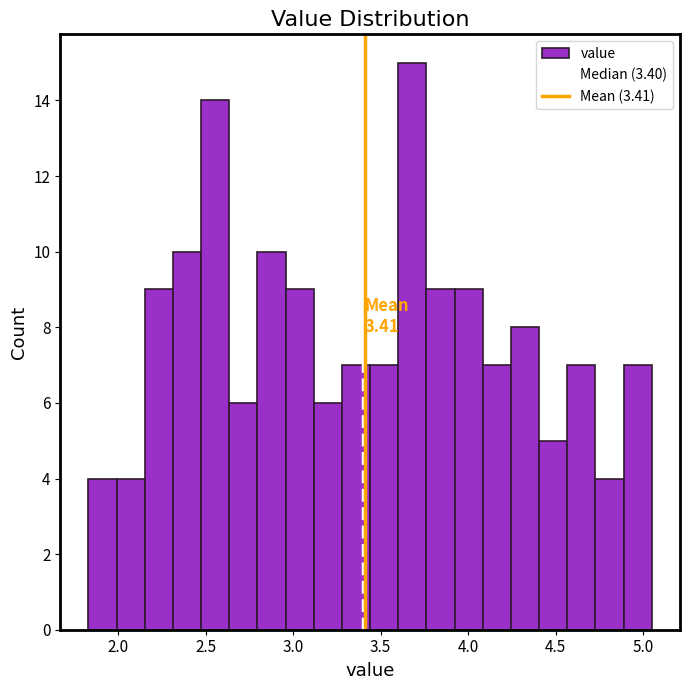

Around what value on the x-axis is the tallest bar? Give the approximate position of its centre, as read against the axis.

3.70